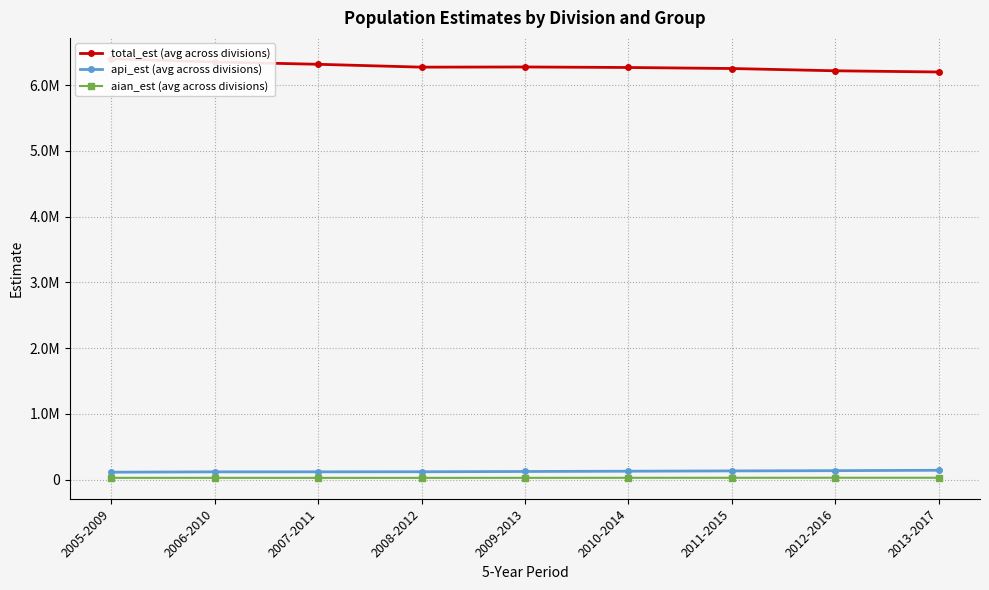

Reading right to left, extract all data points from this chart.

total_est (avg across divisions): 2013-2017=6199111.8	2012-2016=6217328.5	2011-2015=6251884.5	2010-2014=6267528.0	2009-2013=6275366.5	2008-2012=6272761.2	2007-2011=6316252.0	2006-2010=6351480.2	2005-2009=6399087.5
api_est (avg across divisions): 2013-2017=140871.8	2012-2016=135037.8	2011-2015=131158.5	2010-2014=126579.2	2009-2013=122367.2	2008-2012=118329.0	2007-2011=117200.0	2006-2010=116942.5	2005-2009=111718.0
aian_est (avg across divisions): 2013-2017=26961.2	2012-2016=27065.5	2011-2015=26546.5	2010-2014=26318.8	2009-2013=25786.2	2008-2012=25134.0	2007-2011=25079.0	2006-2010=25675.2	2005-2009=25514.5